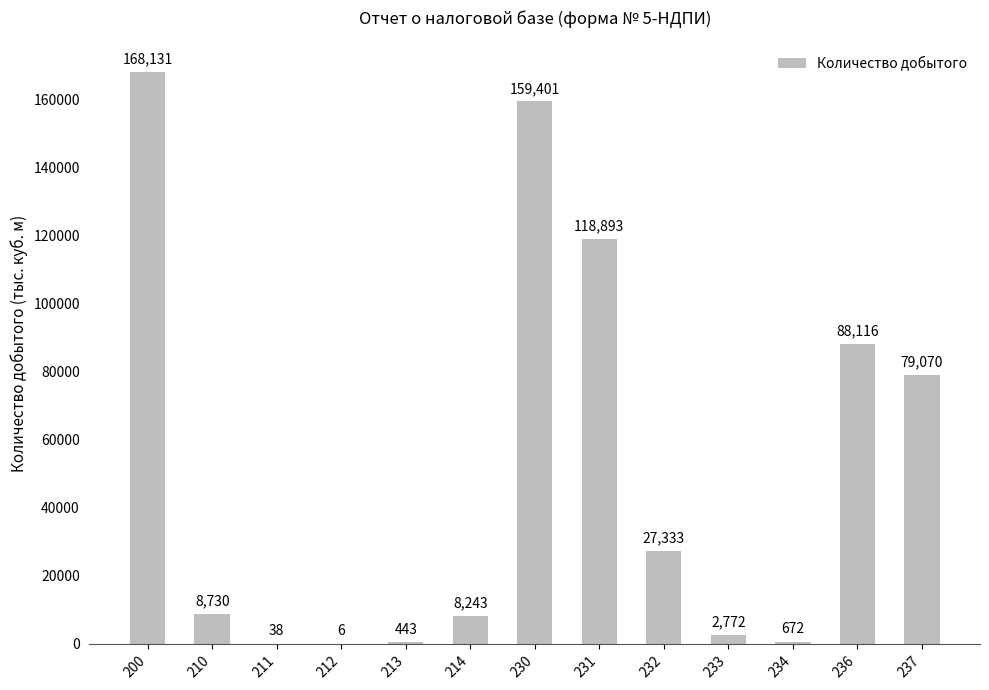

Reading left to right, list all the values displayed in this chart.

200=168131	210=8730	211=38	212=6	213=443	214=8243	230=159401	231=118893	232=27333	233=2772	234=672	236=88116	237=79070